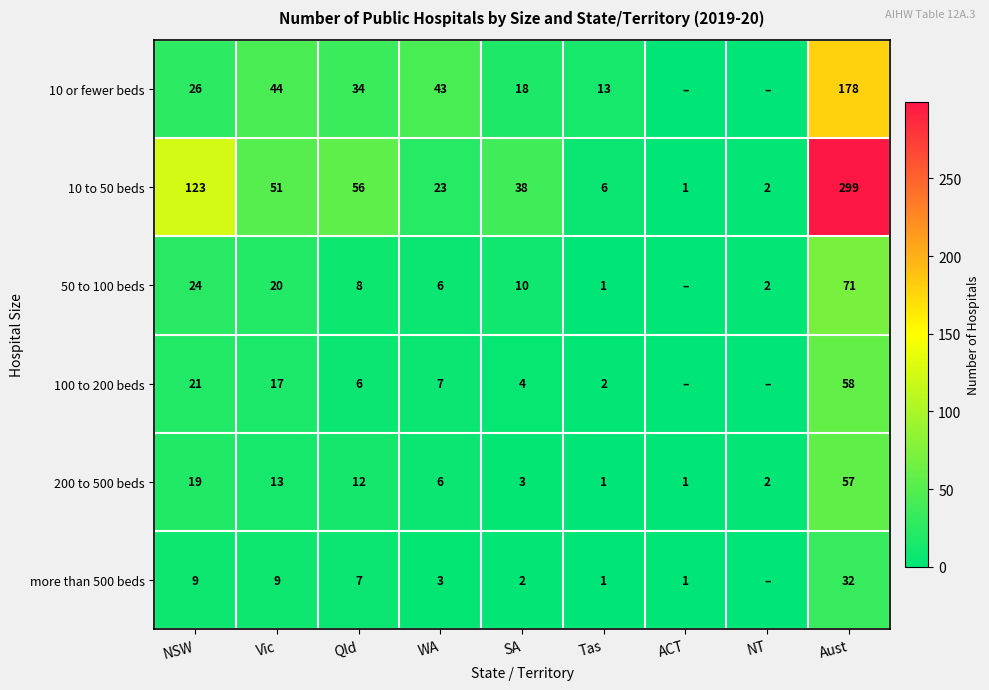

At which label does 10 to 50 beds reach its peak?

Aust